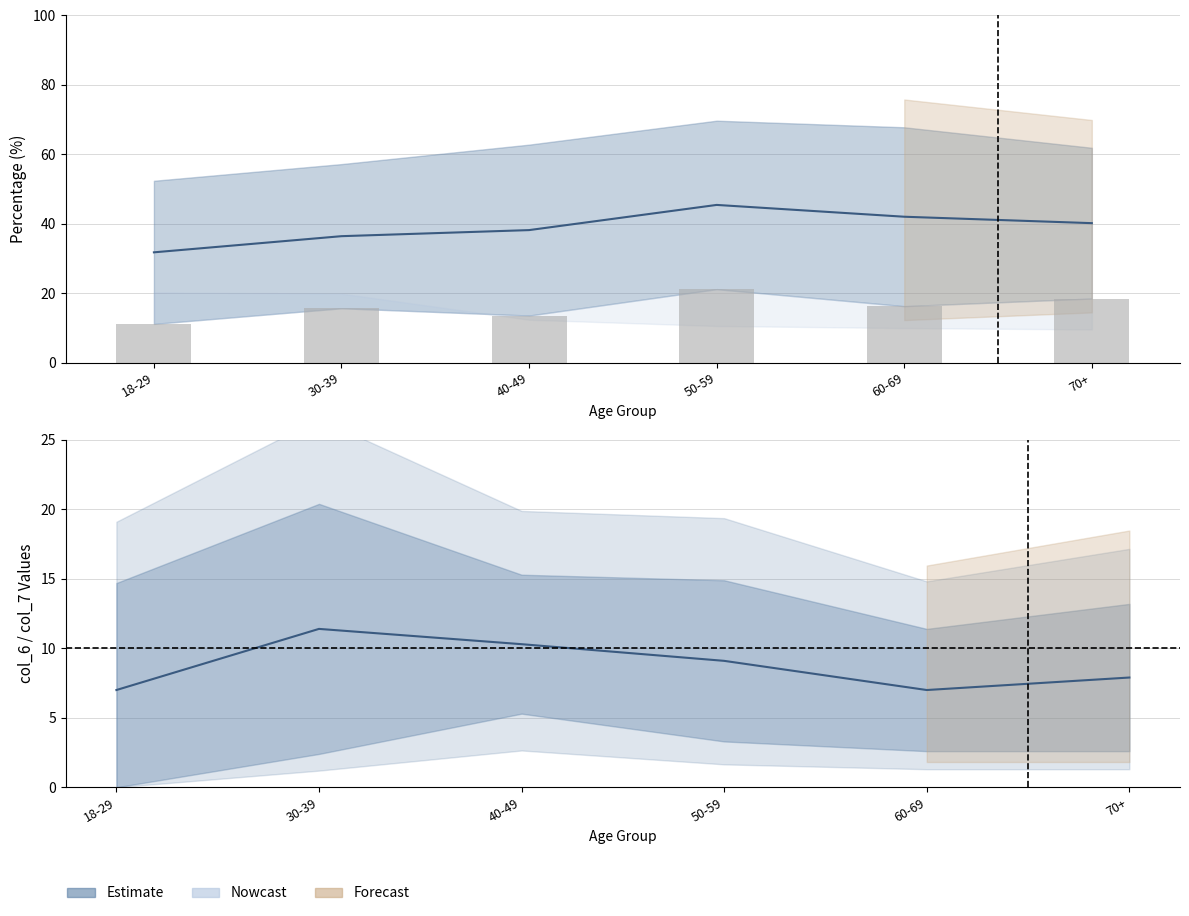

Between 18-29 and 30-39, which series saw the biggest shift?

col_2 midline